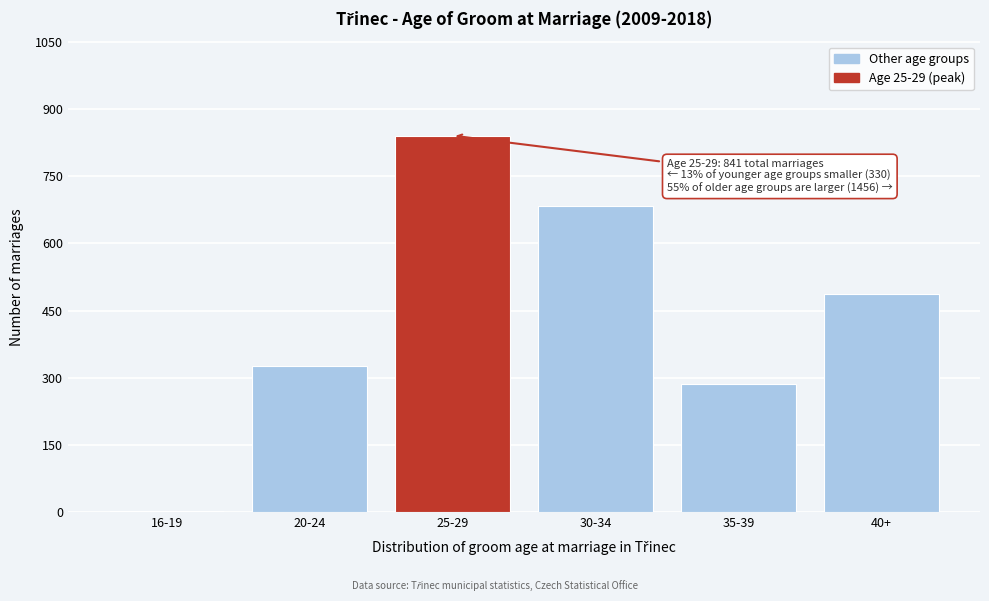

Reading left to right, list all the values displayed in this chart.

16-19=3	20-24=327	25-29=841	30-34=684	35-39=286	40+=486